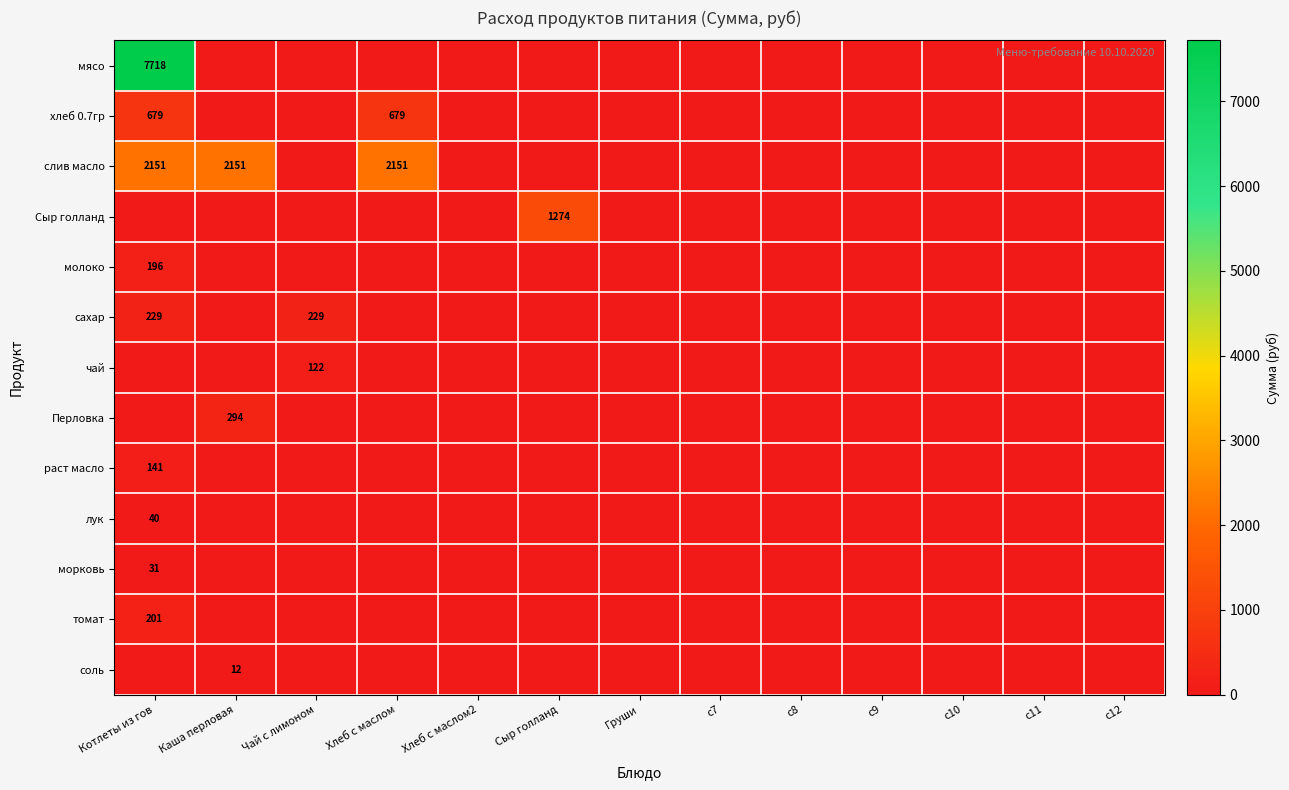

At which category is the sum across all series the highest?

Котлеты из гов